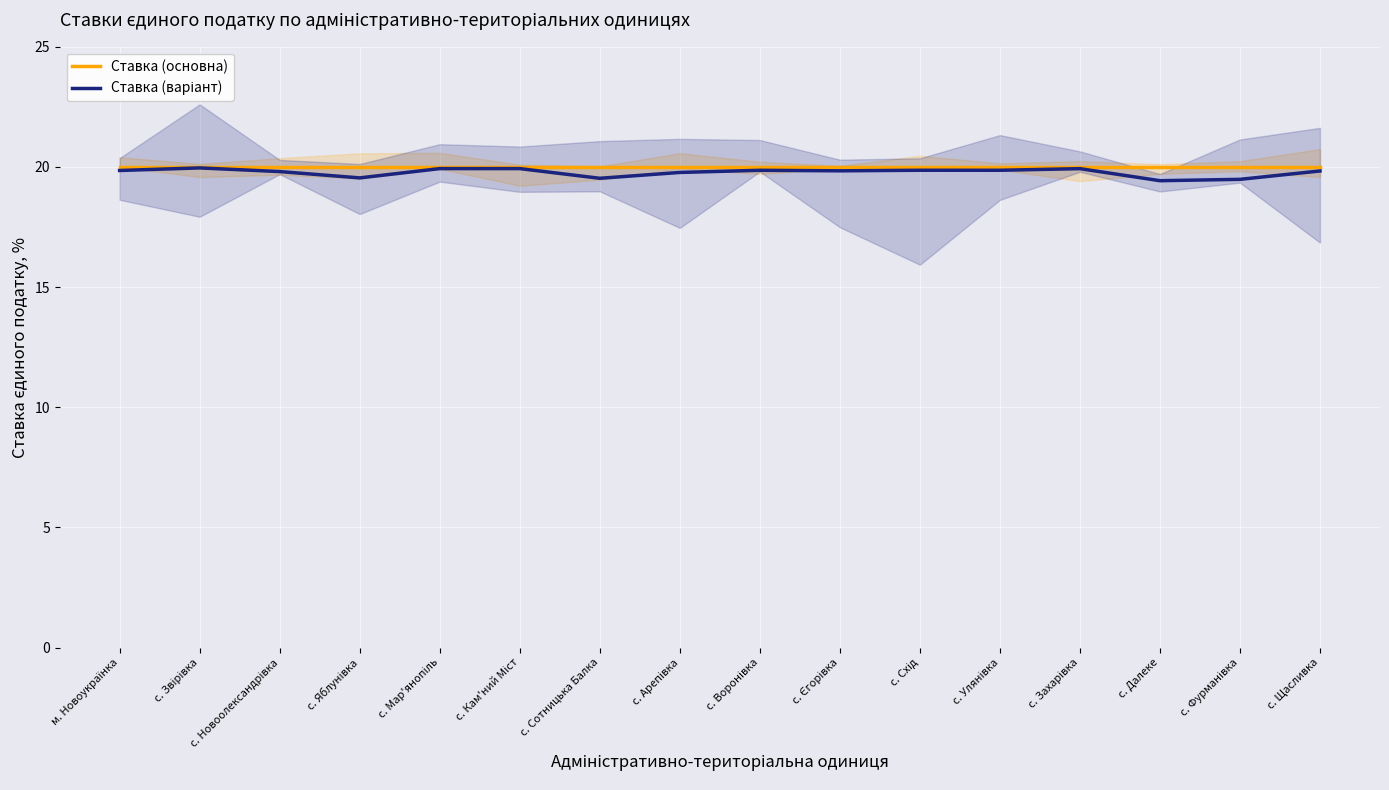

What is the label of the 6th point from the left?

с. Кам'ний Міст